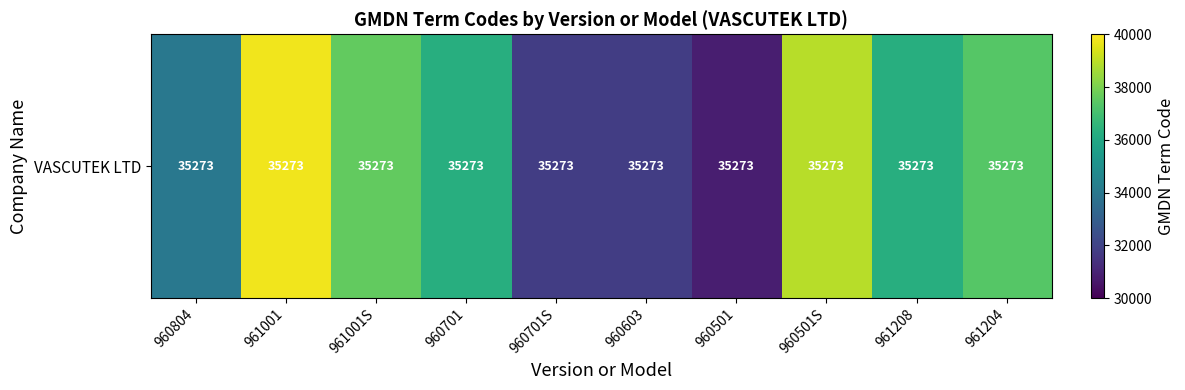

What is the change in value from 961001 to 960501?

-8926.3